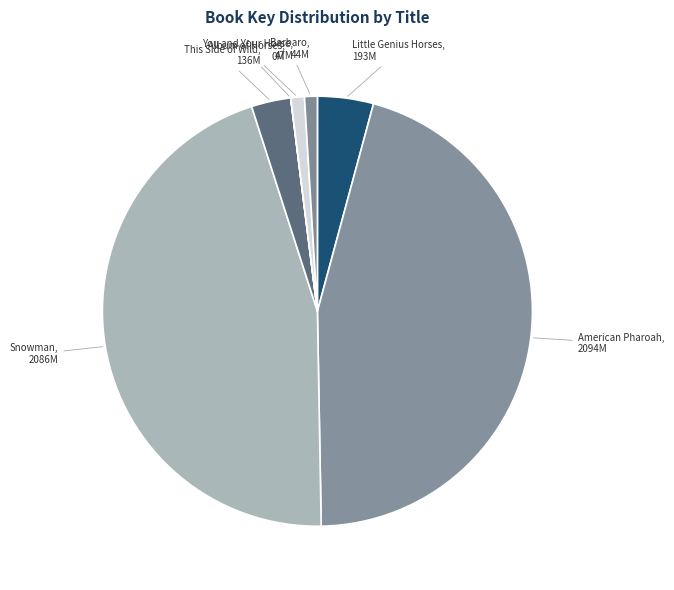

Is it true that Barbaro is 1% of the pie?

True